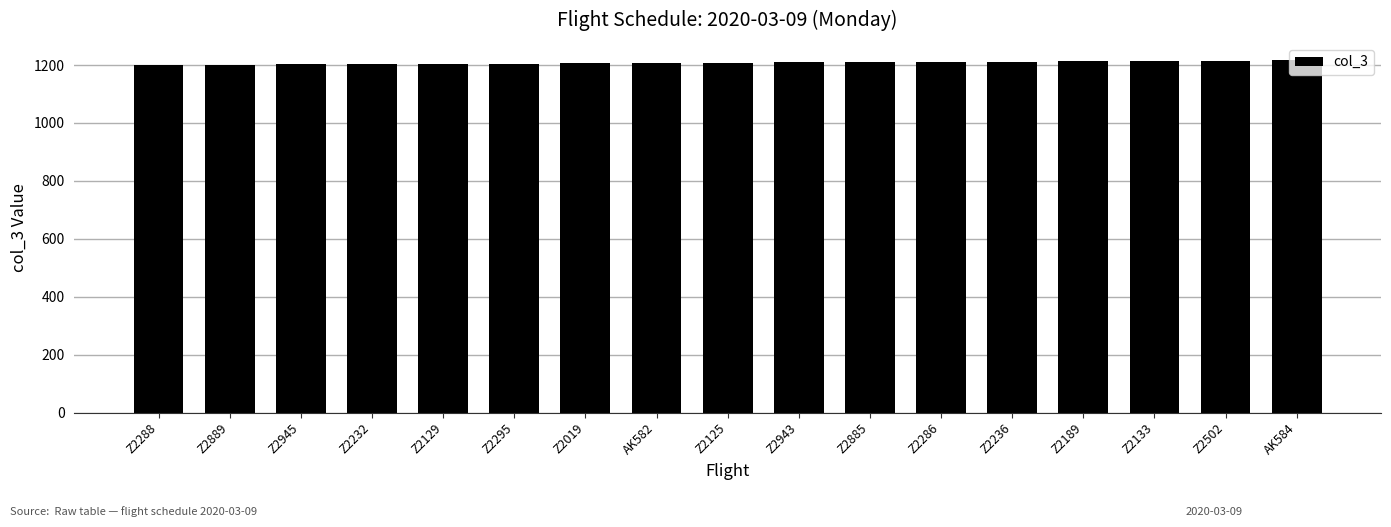

Does the chart contain stacked bars?

No